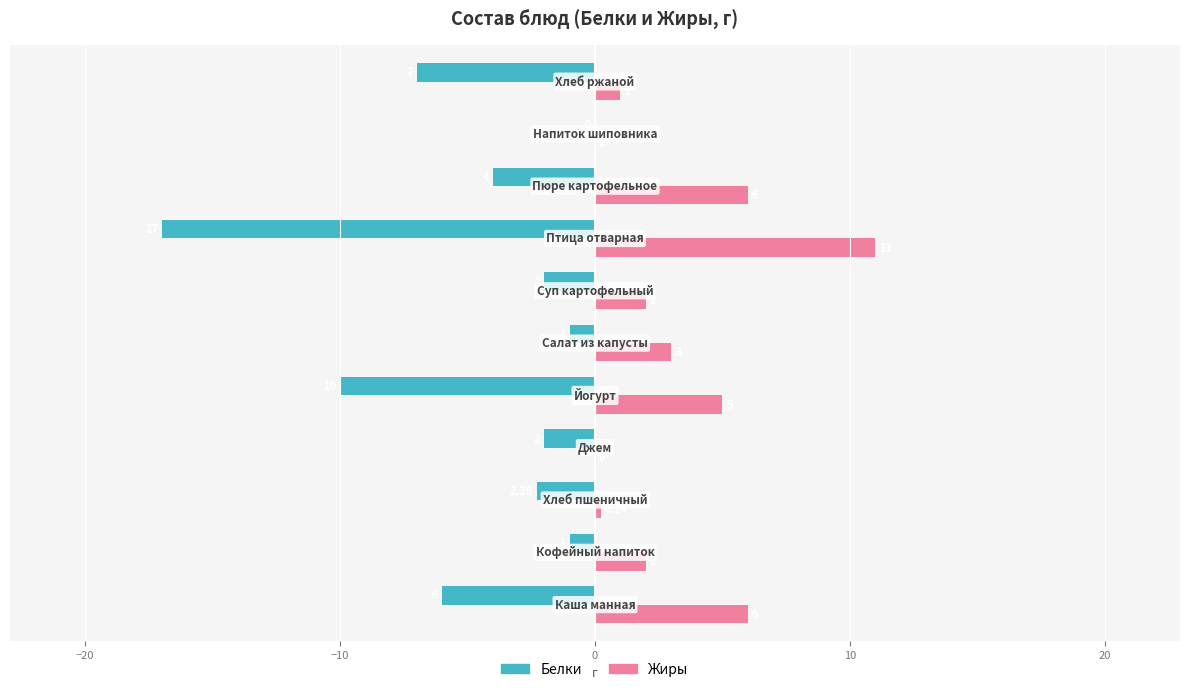

Which series has the largest total across all categories?

Жиры